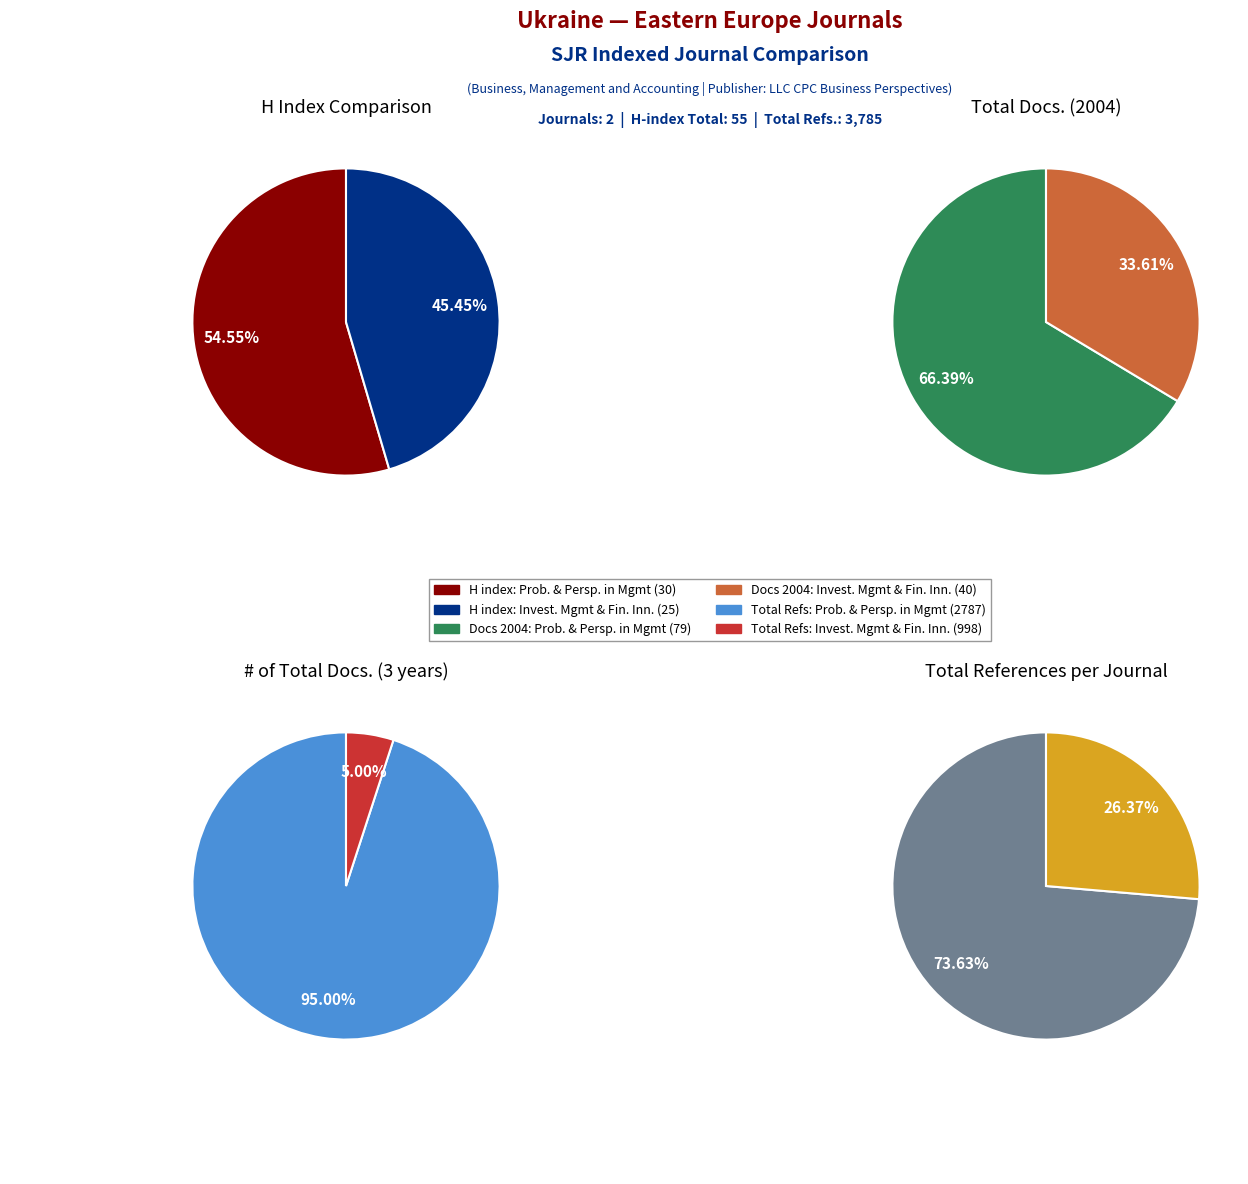

What is the total percentage of Investment Management and Financial Innovations and Problems and Perspectives in Management?

100.0%